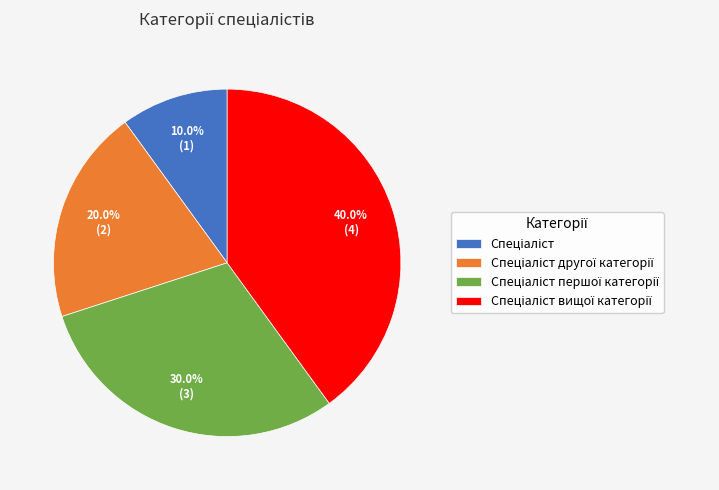

Is there any slice that represents more than half of the pie?

No